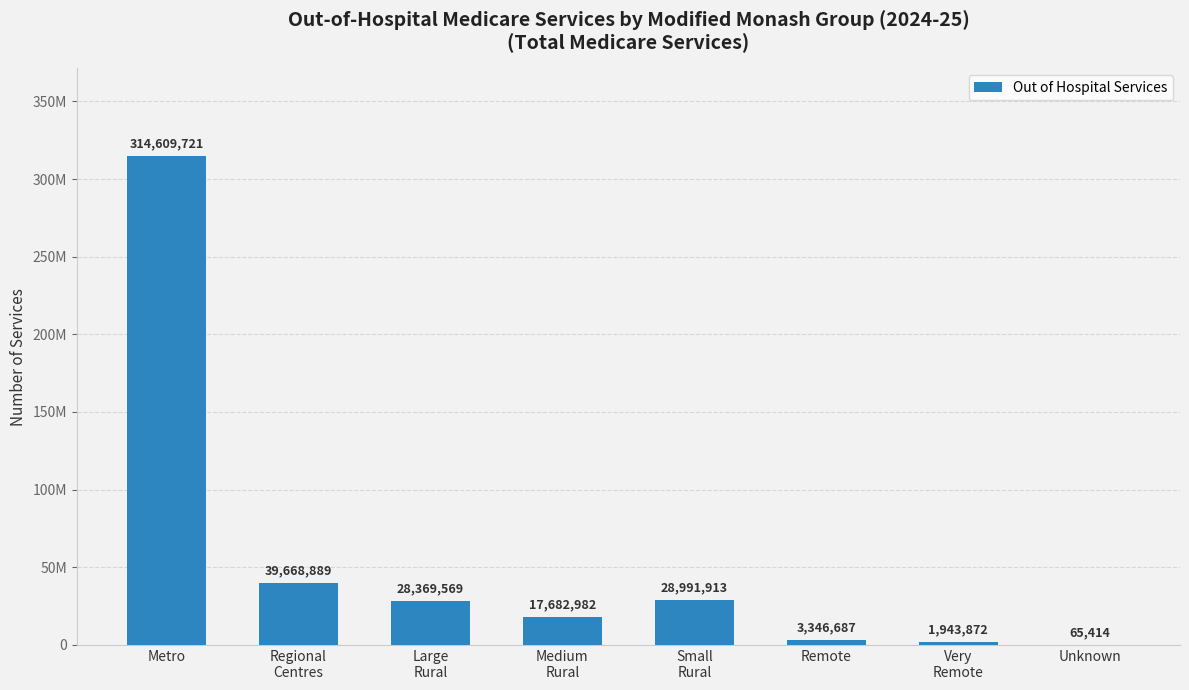

Reading left to right, transcribe all the data shown in this chart.

Metro=314609721	Regional
Centres=39668889	Large
Rural=28369569	Medium
Rural=17682982	Small
Rural=28991913	Remote=3346687	Very
Remote=1943872	Unknown=65414